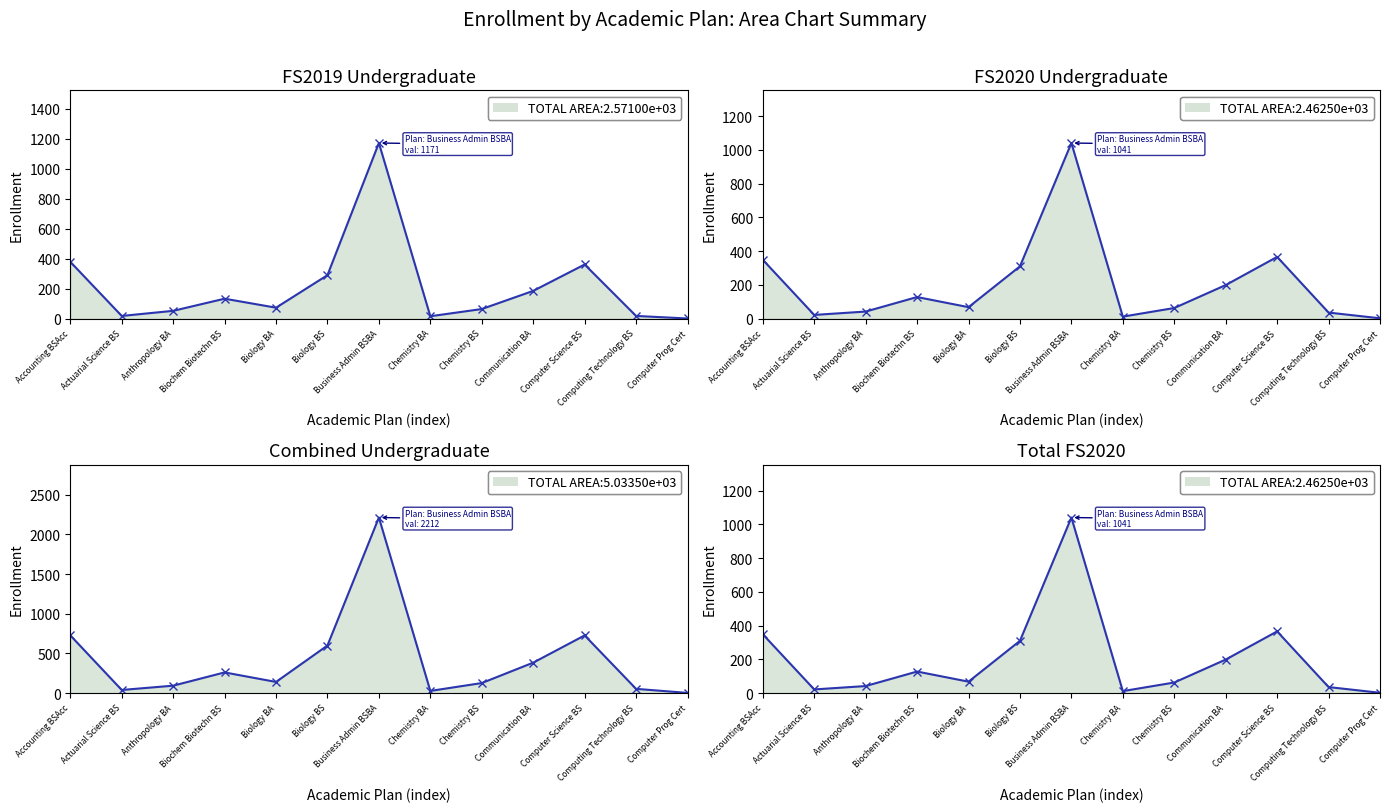

What is the label of the 13th point from the left?

Computer Prog Cert